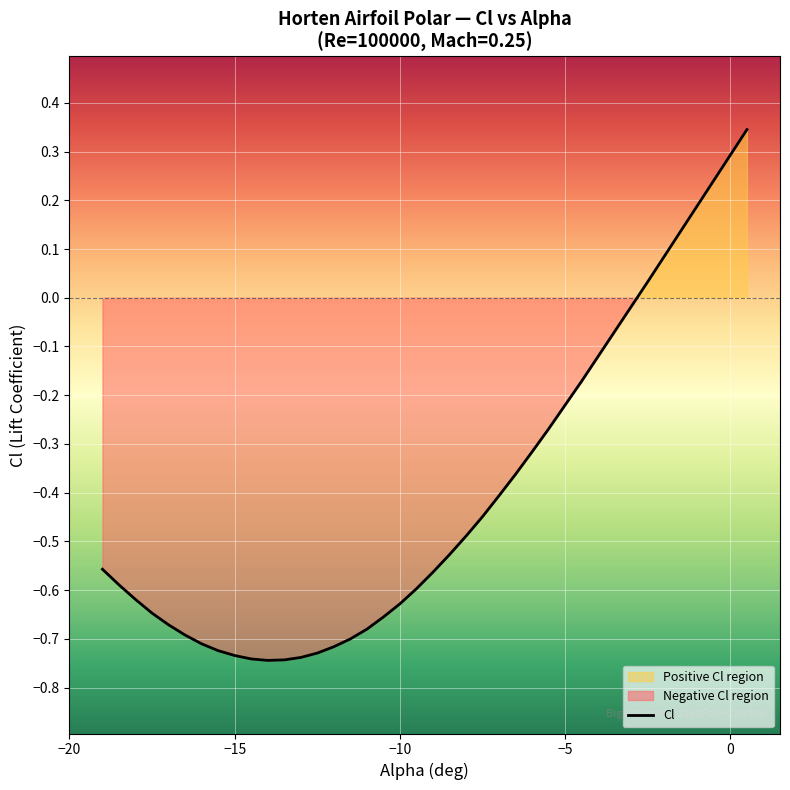

Reading left to right, transcribe all the data shown in this chart.

-0.6	-0.6	-0.6	-0.6	-0.7	-0.7	-0.7	-0.7	-0.7	-0.7	-0.7	-0.7	-0.7	-0.7	-0.7	-0.7	-0.7	-0.7	-0.6	-0.6	-0.6	-0.5	-0.5	-0.4	-0.4	-0.4	-0.3	-0.3	-0.2	-0.2	-0.1	-0.1	-0.0	0.0	0.1	0.1	0.2	0.2	0.3	0.3